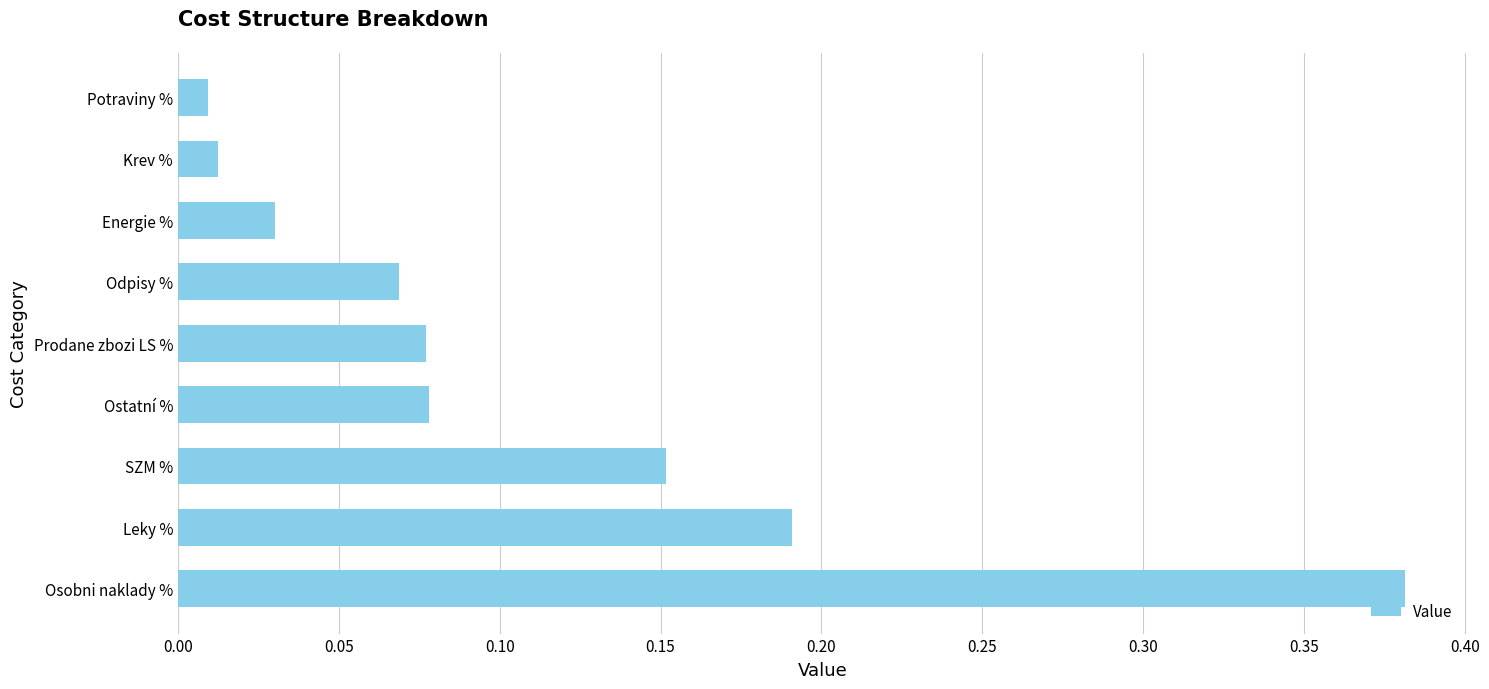

What is the sum of all values?

1.0